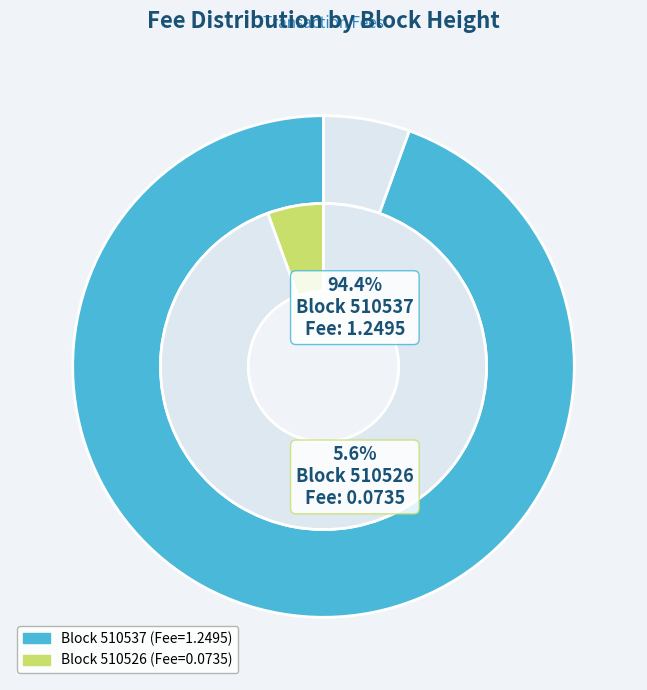

To the nearest percent, what is the difference between the 510537 and 510526 slice percentages?

89%